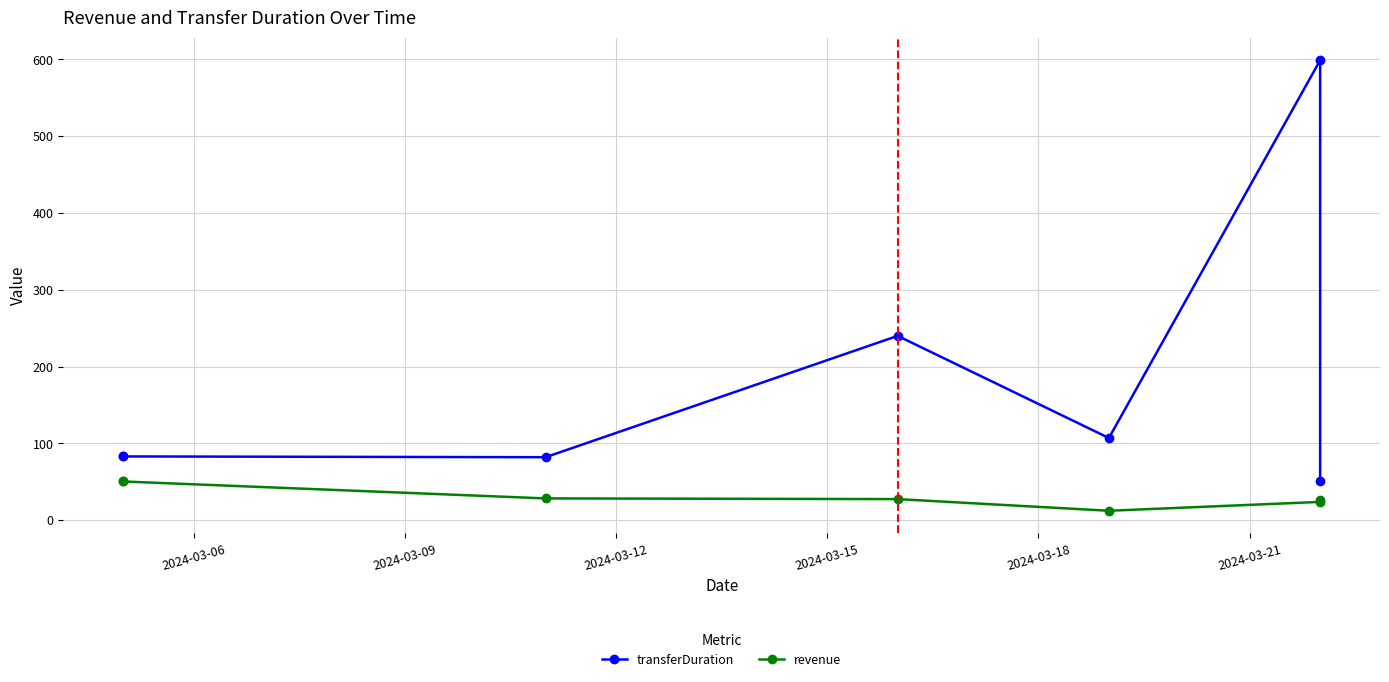

Does the chart display data point markers on the line(s)?

Yes